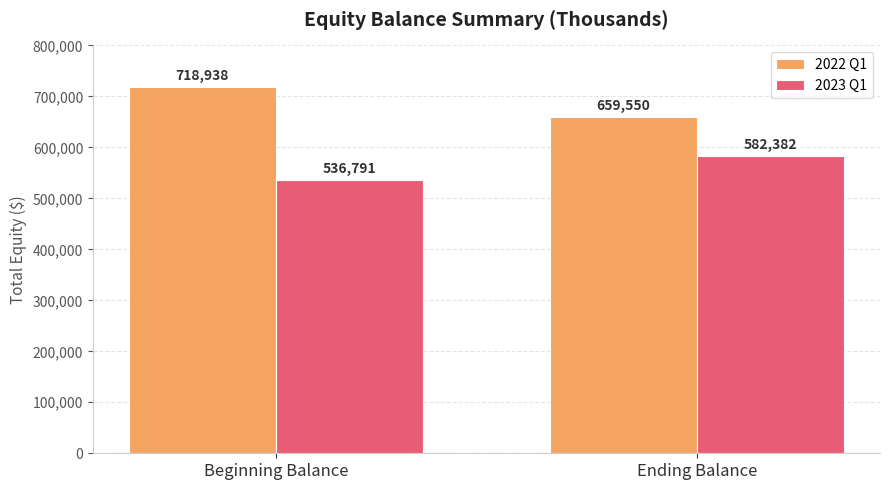

The 2022 Q1 series shows 659550 at Ending Balance. True or false?

True